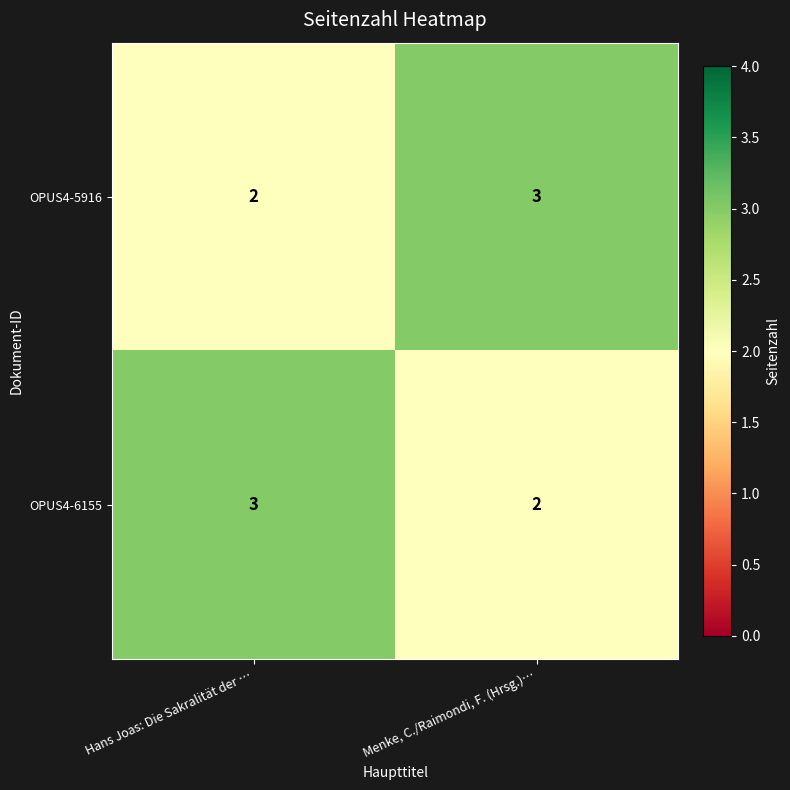

How many values in the OPUS4-6155 series are below 3?

1